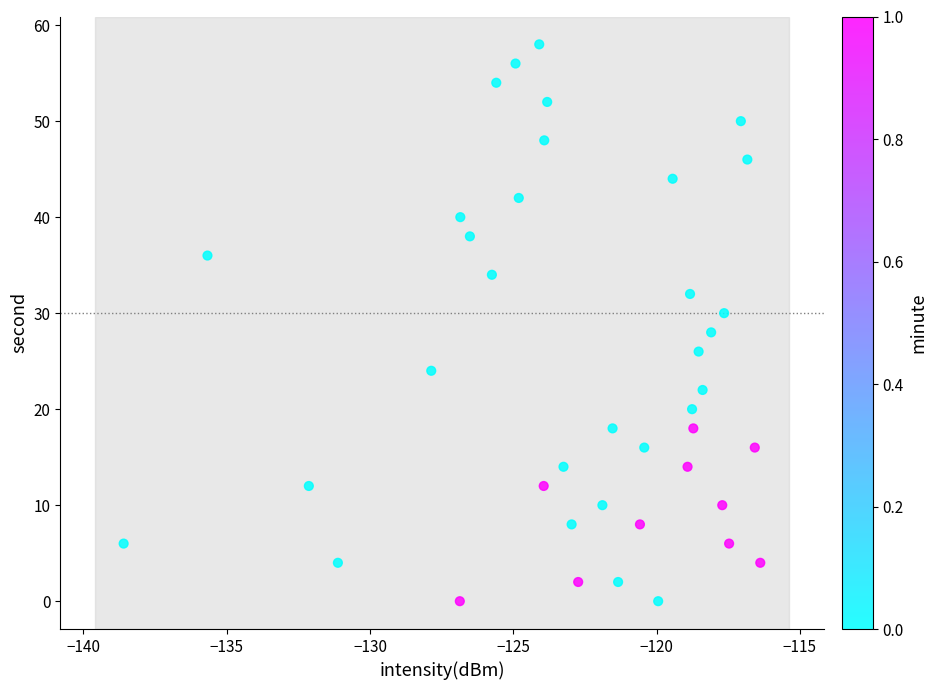

What is the range of Y values (max minus min)?

58